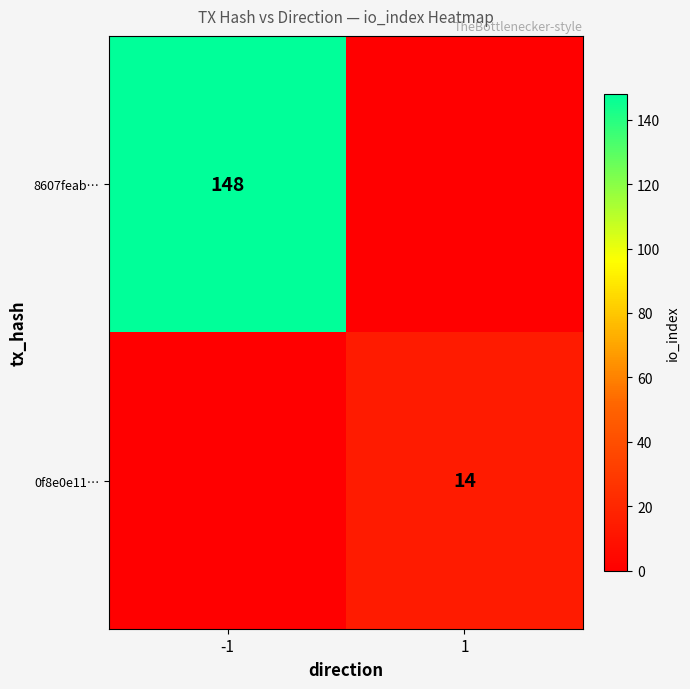

True or false: 8607feab… has a value of 75 at -1.

False